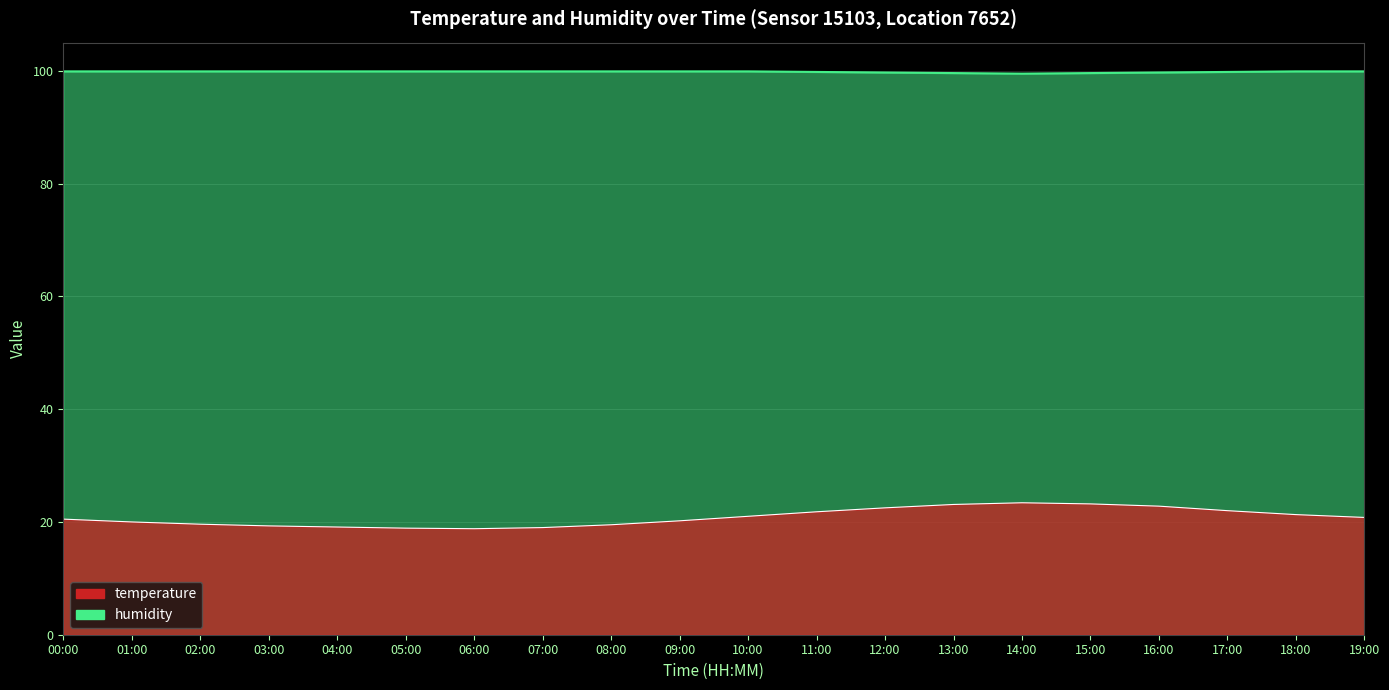

In temperature, how many points are lower than both neighbors (excluding endpoints)?

1